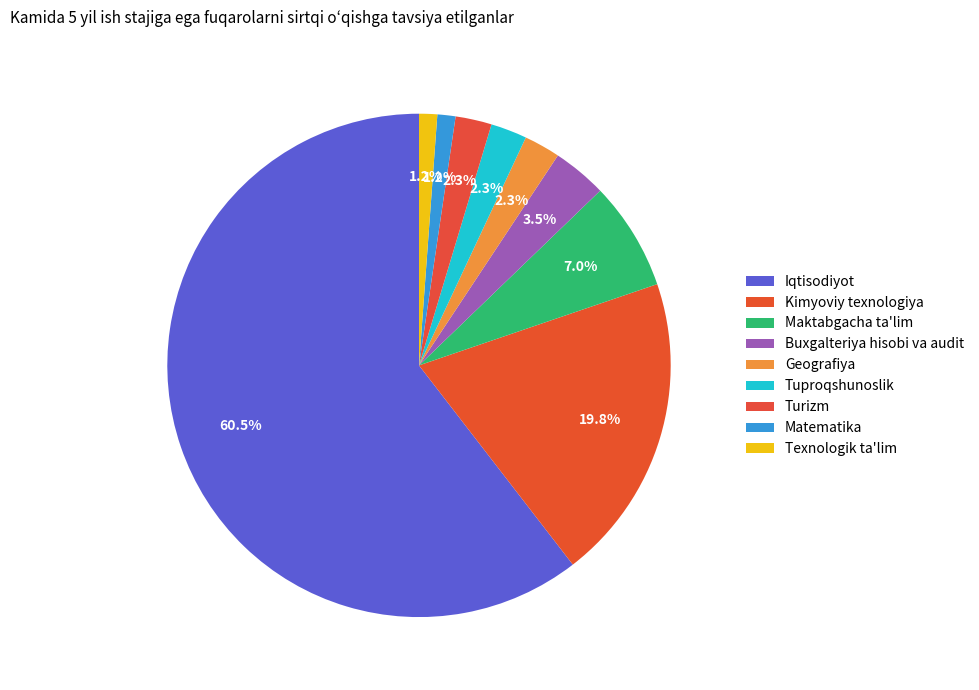

How many slices are in this pie chart?

9